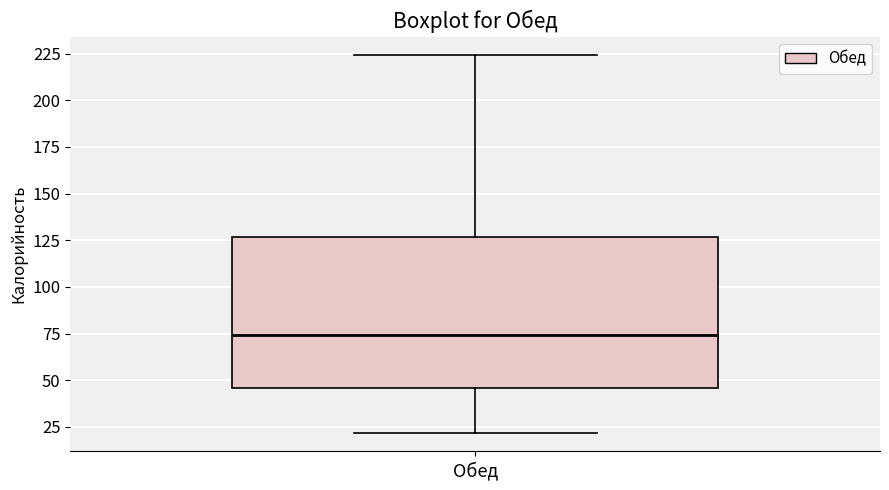

Transcribe this box plot: give where the median line is, the range the box spans, and where the two whiskers end, as read against the y-axis. The values are not printed on the chart, so give them approximately, as read against the axis.

median 75, box 45 to 125, whiskers 20 to 225